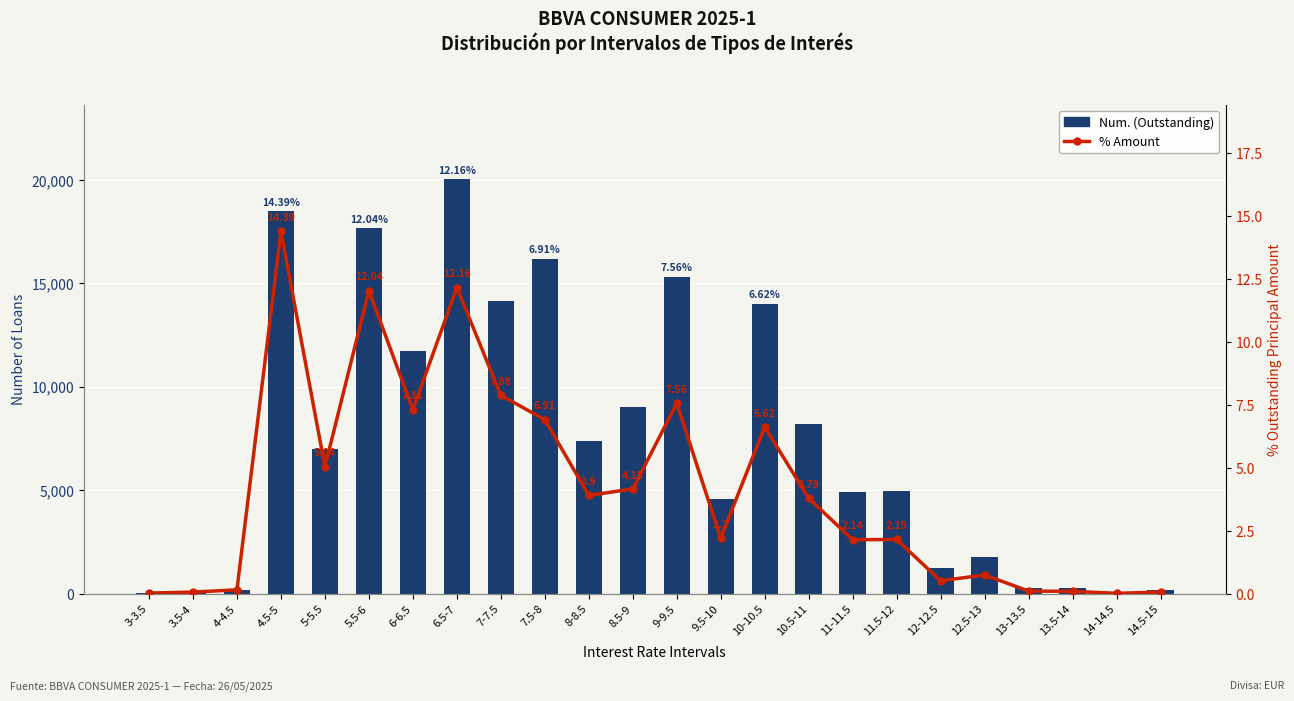

What is the total value across all series at 7.5-8?

16207.9